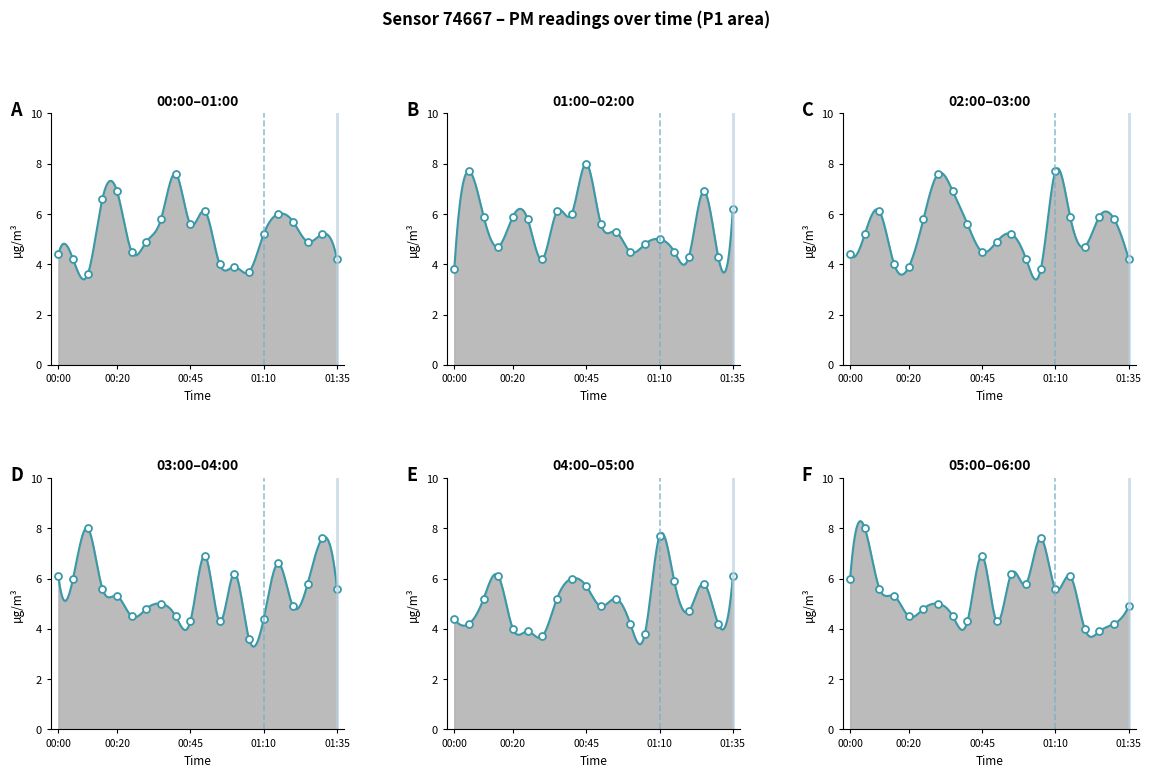

At how many categories does at least one series exceed 3?

20